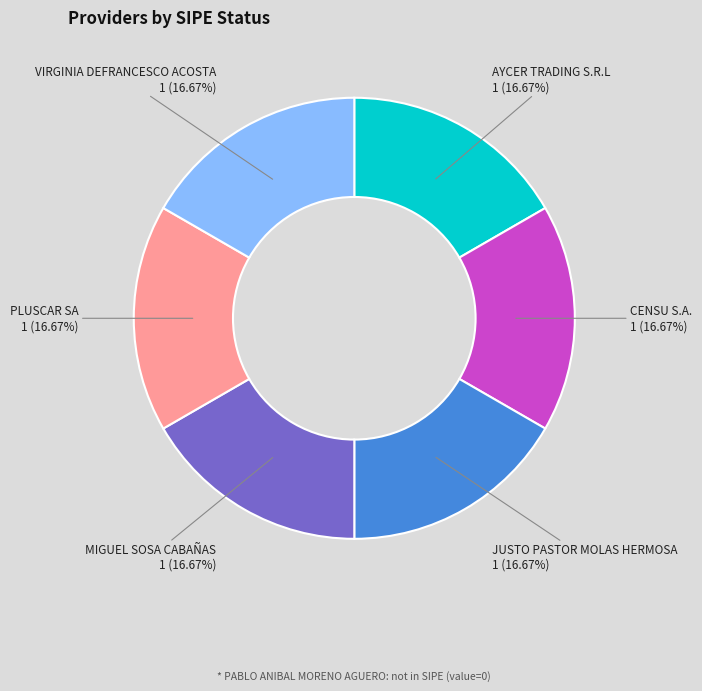

Is there any slice that represents more than half of the pie?

No